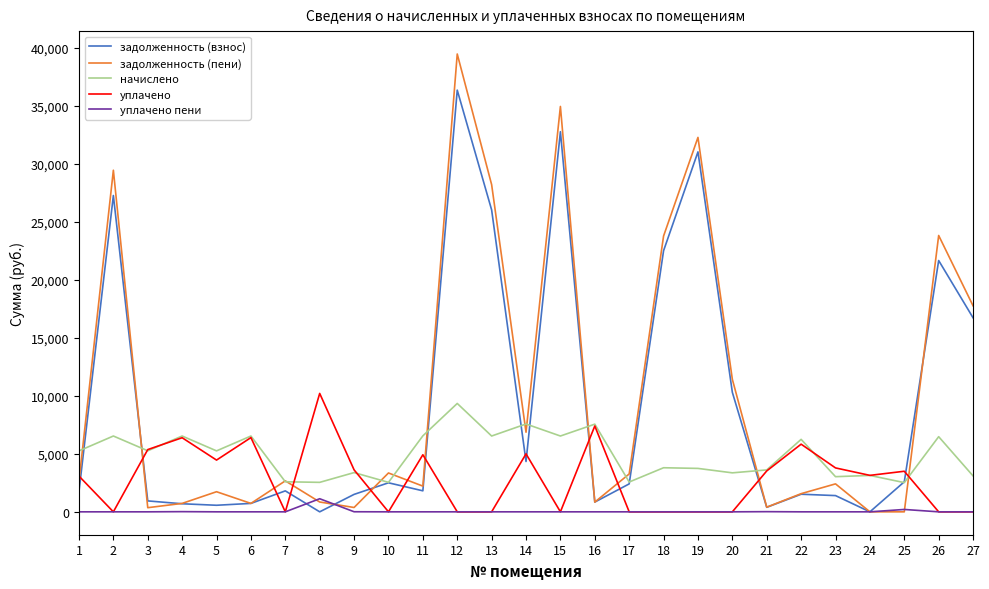

At which category is the sum across all series the highest?

12